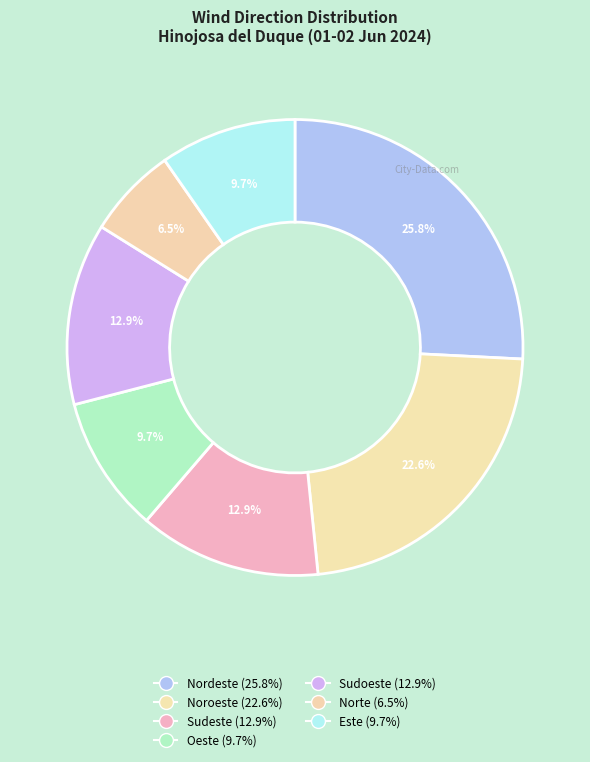

Count the number of slices in the pie.

7